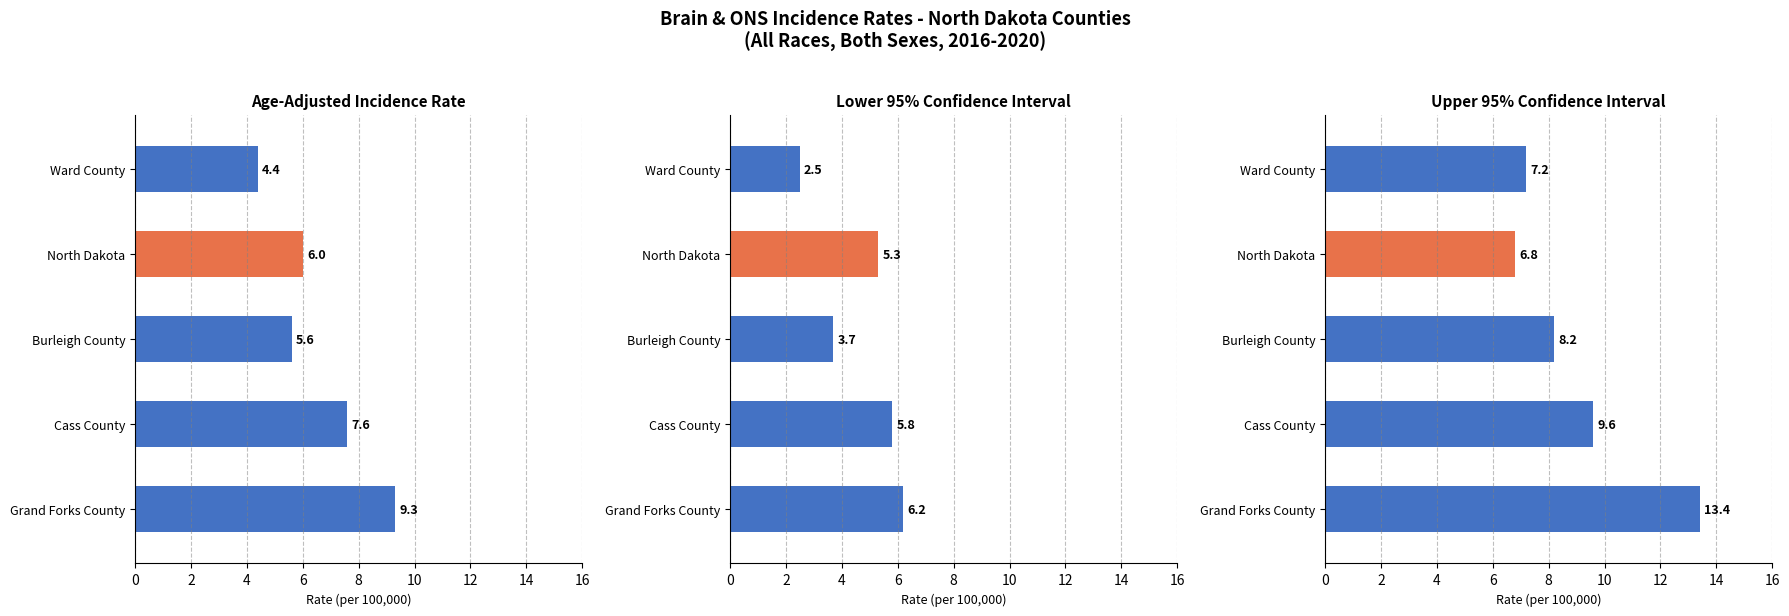

Approximately how many times larger is the value at Grand Forks County compared to Cass County?

1.2